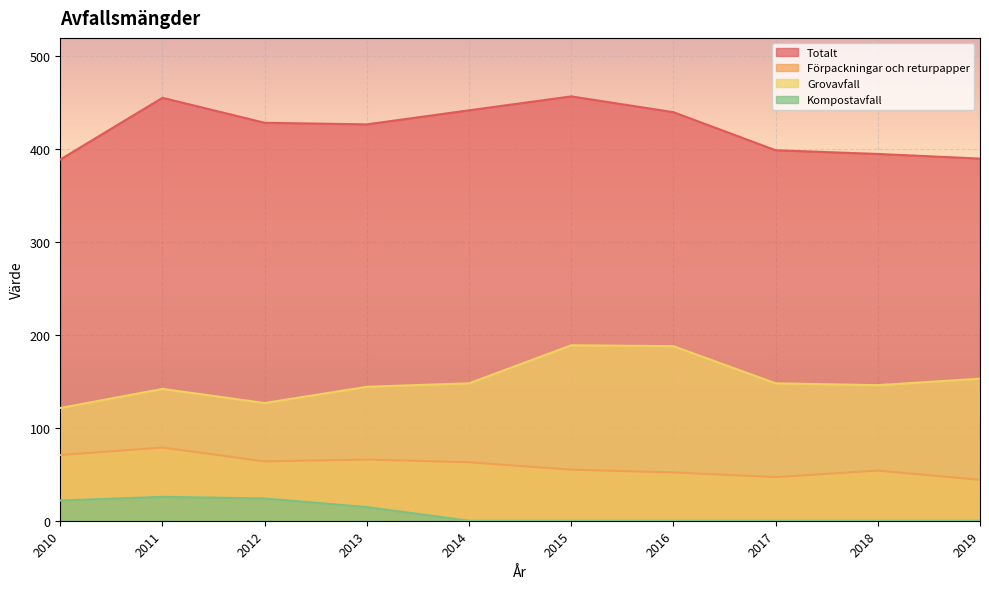

At which category is the sum across all series the highest?

2011